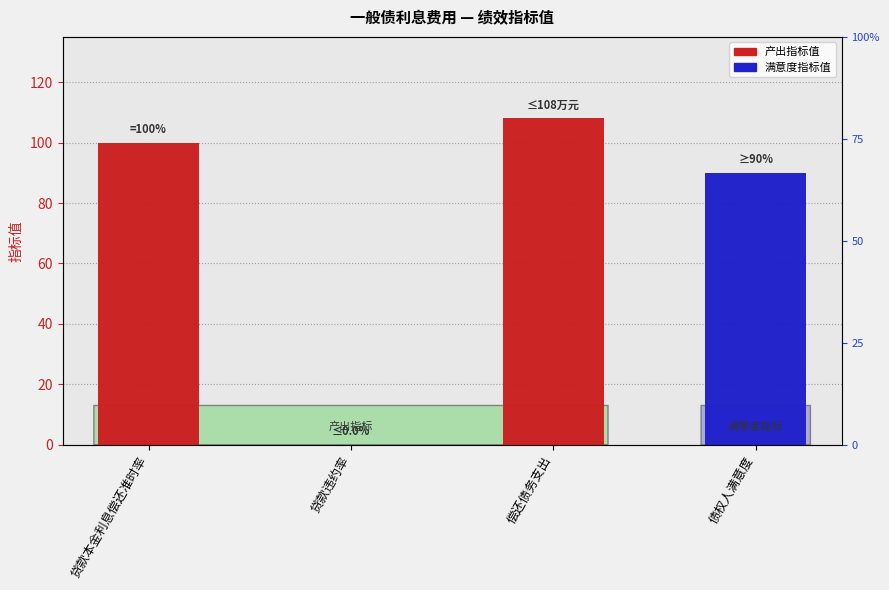

Is it true that the value at 贷款本金利息偿还准时率 is 173?

False